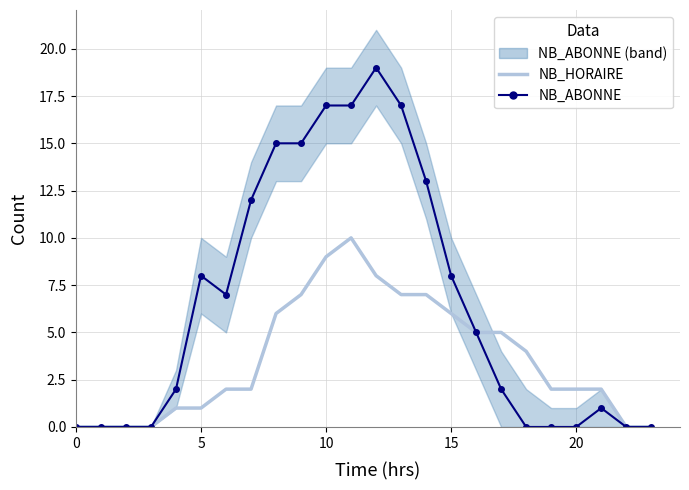

The value of NB_ABONNE at 10 is 6. True or false?

False